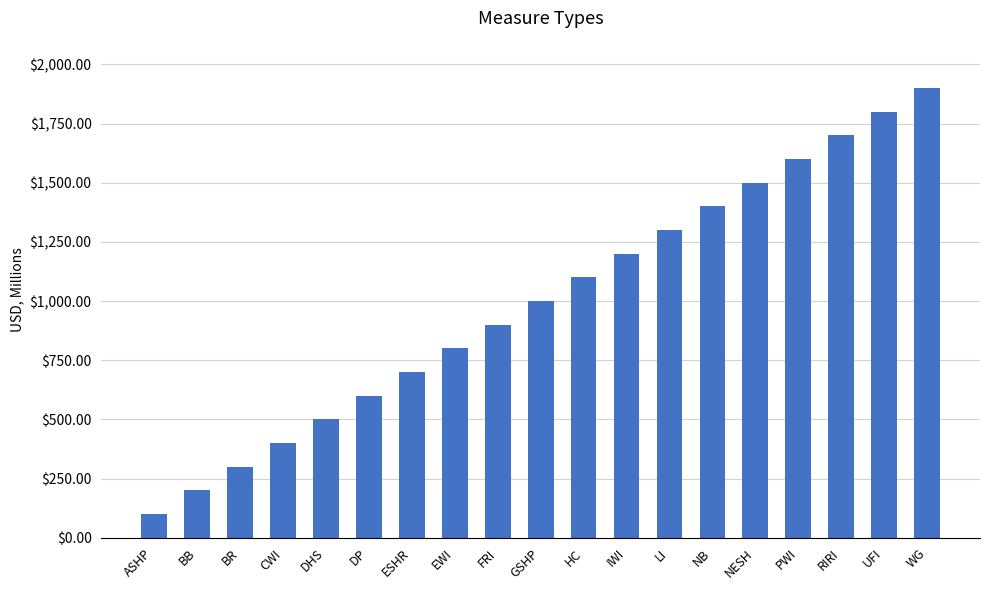

Is it true that the value at HC is 1467?

False